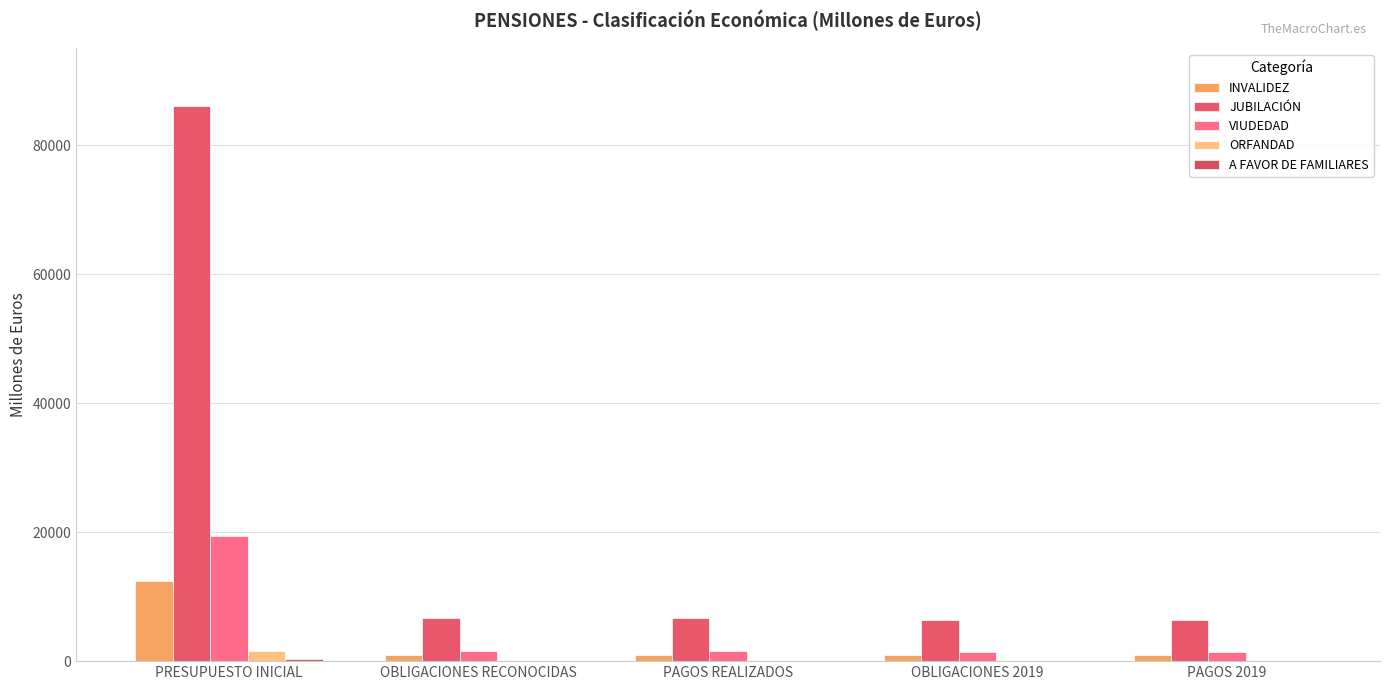

True or false: VIUDEDAD has a value of 1536.2 at PAGOS REALIZADOS.

True